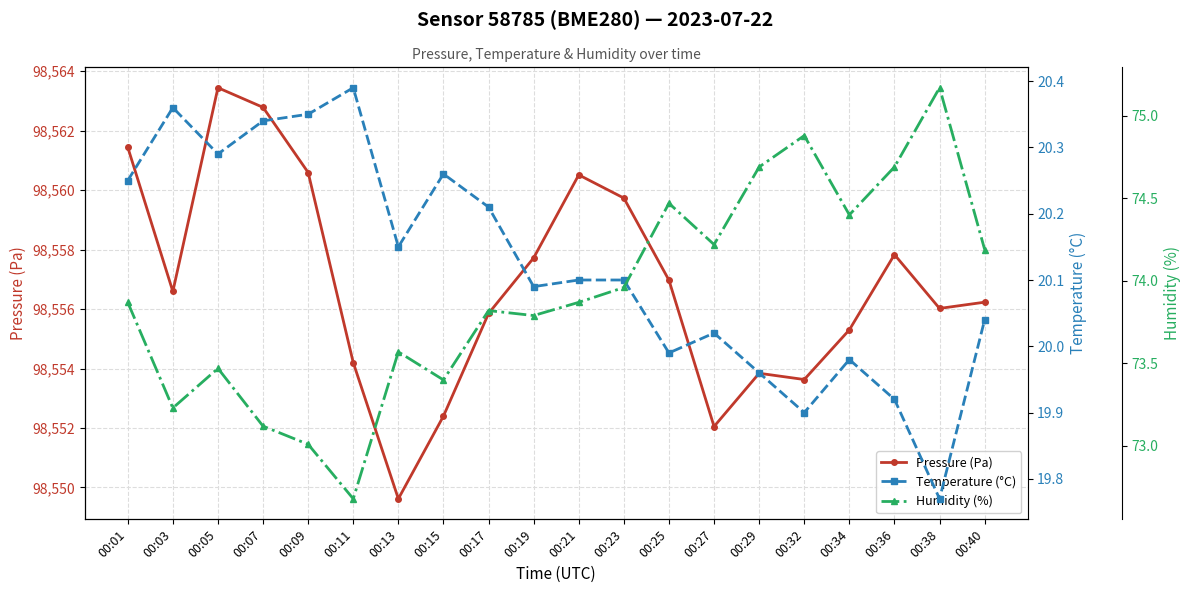

Is it true that Humidity (%) equals 73.9 at 00:01?

True